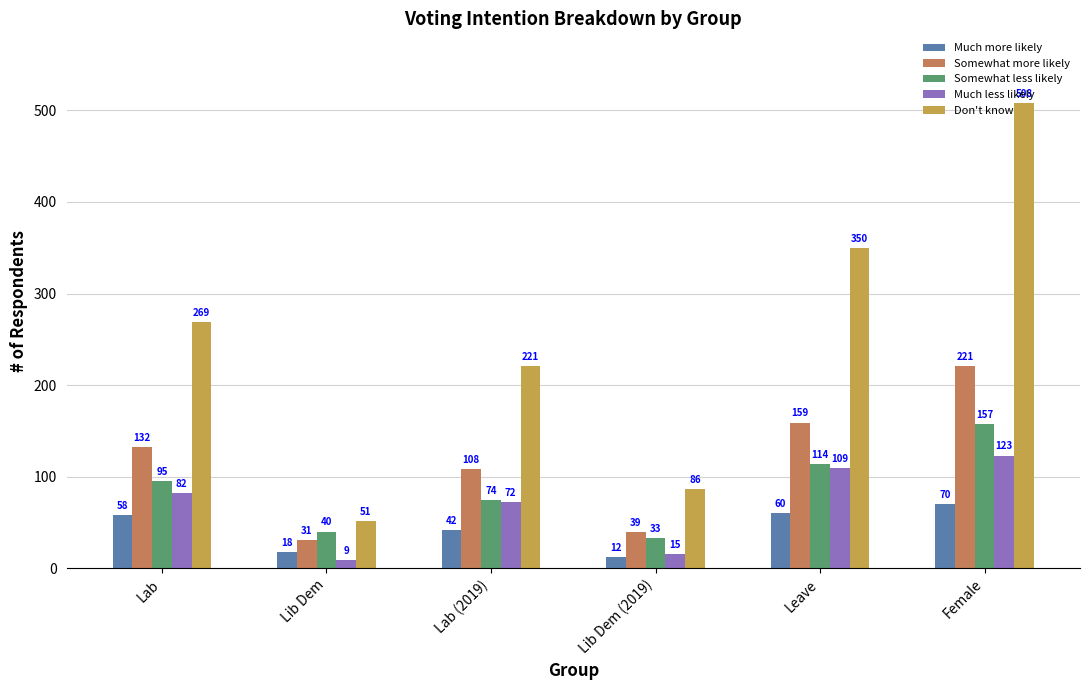

Reading right to left, transcribe all the data shown in this chart.

Much more likely: Female=70	Leave=60	Lib Dem (2019)=12	Lab (2019)=42	Lib Dem=18	Lab=58
Somewhat more likely: Female=221	Leave=159	Lib Dem (2019)=39	Lab (2019)=108	Lib Dem=31	Lab=132
Somewhat less likely: Female=157	Leave=114	Lib Dem (2019)=33	Lab (2019)=74	Lib Dem=40	Lab=95
Much less likely: Female=123	Leave=109	Lib Dem (2019)=15	Lab (2019)=72	Lib Dem=9	Lab=82
Don't know: Female=508	Leave=350	Lib Dem (2019)=86	Lab (2019)=221	Lib Dem=51	Lab=269